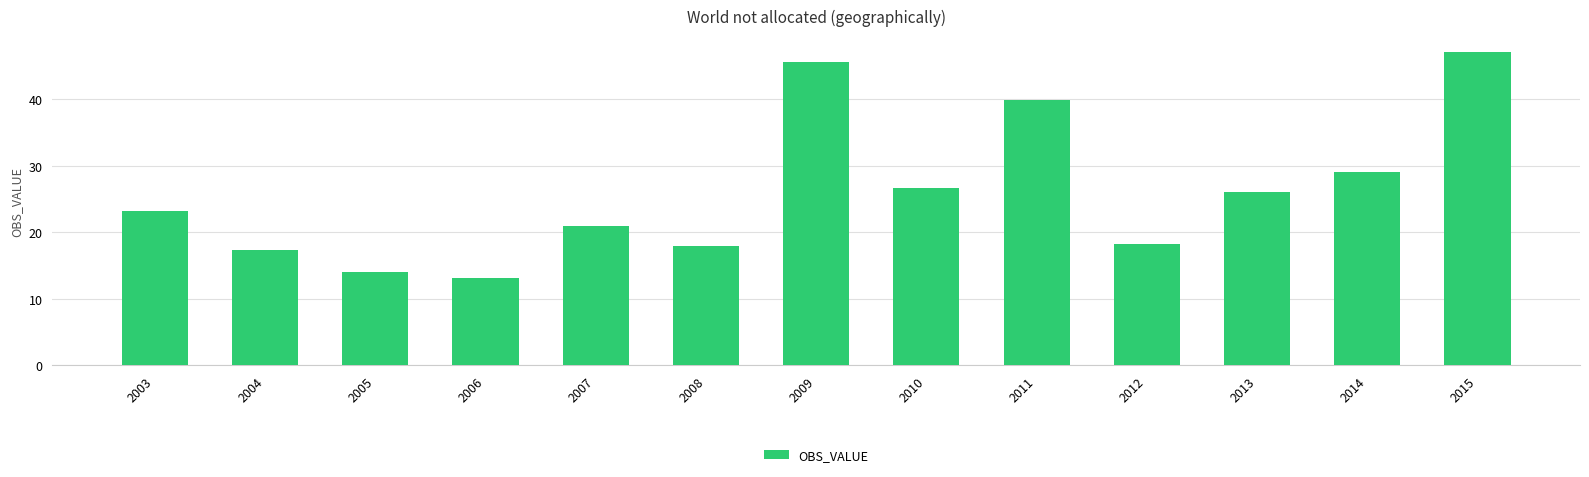

Between 2015 and 2013, which is larger?

2015